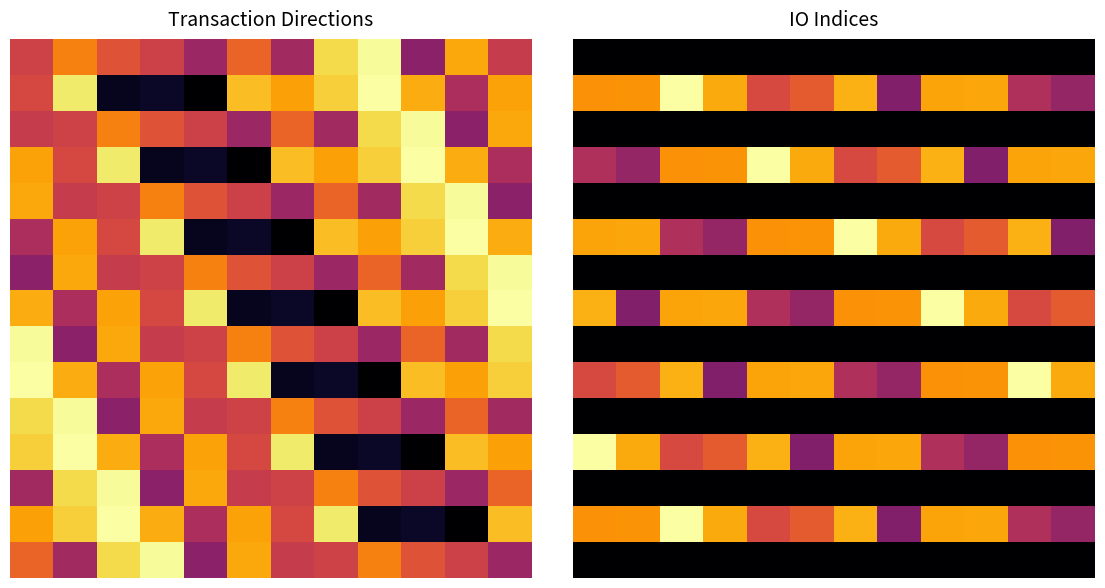

At how many categories does at least one series exceed 0?

12